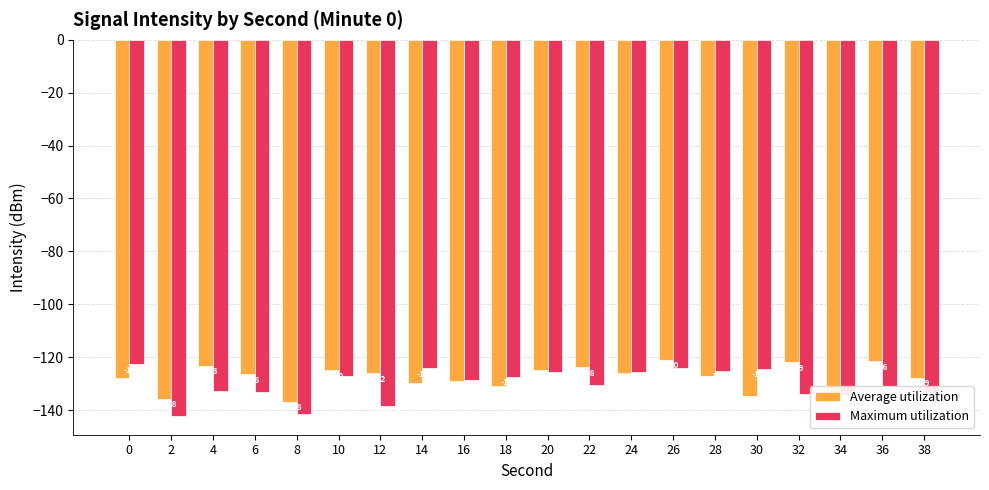

How many bars are there in total?

40